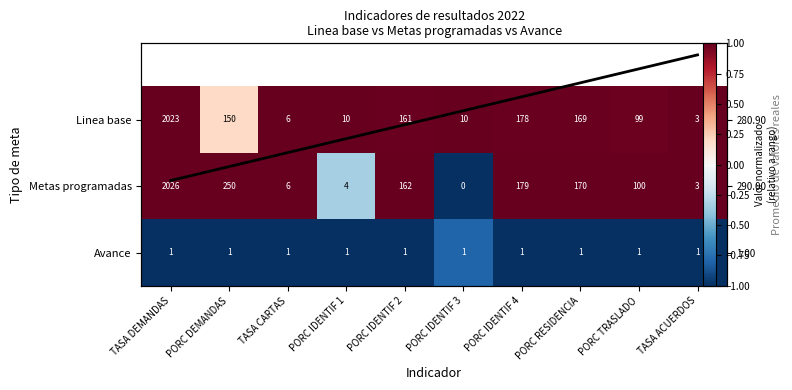

Is it true that Metas programadas equals 1.0 at PORC RESIDENCIA?

True